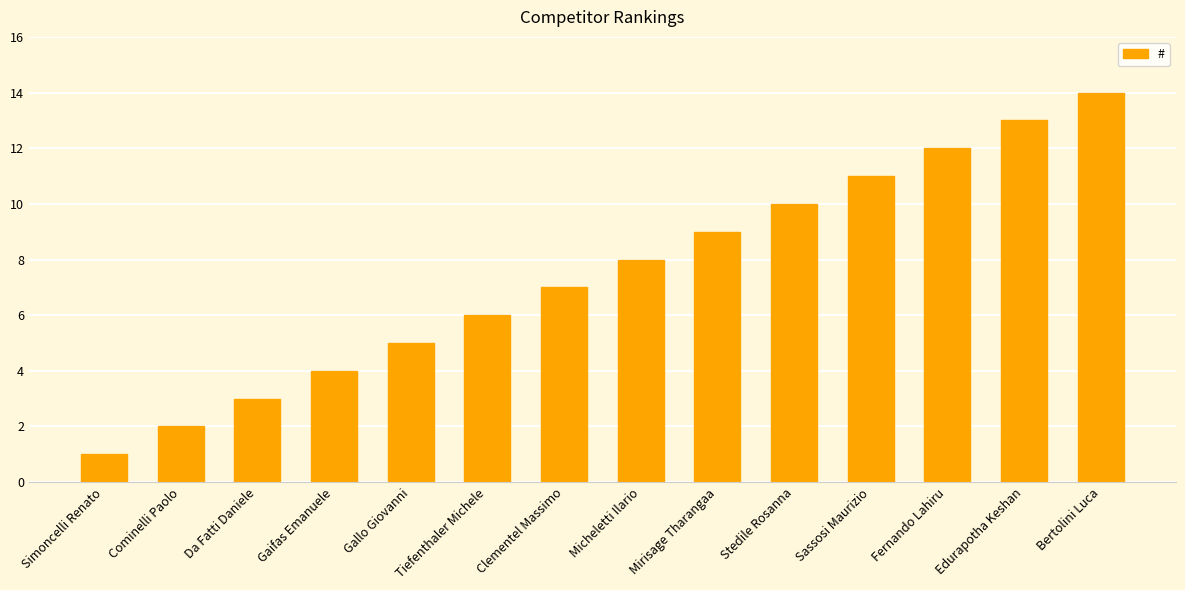

Reading right to left, list all the values displayed in this chart.

14	13	12	11	10	9	8	7	6	5	4	3	2	1